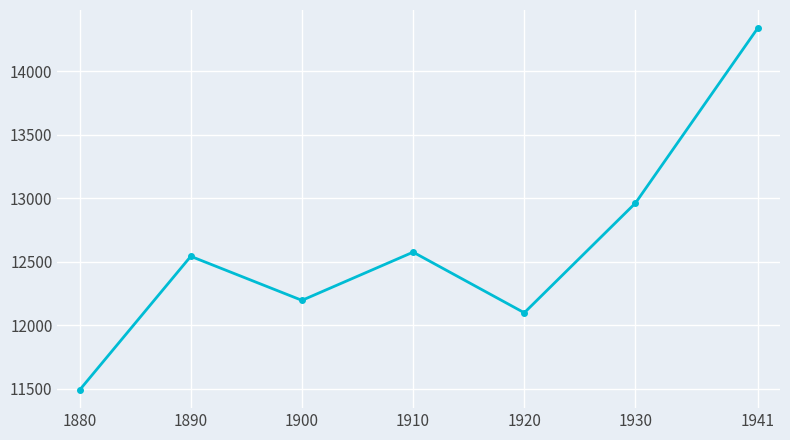

Which has a higher value, 1900 or 1890?

1890